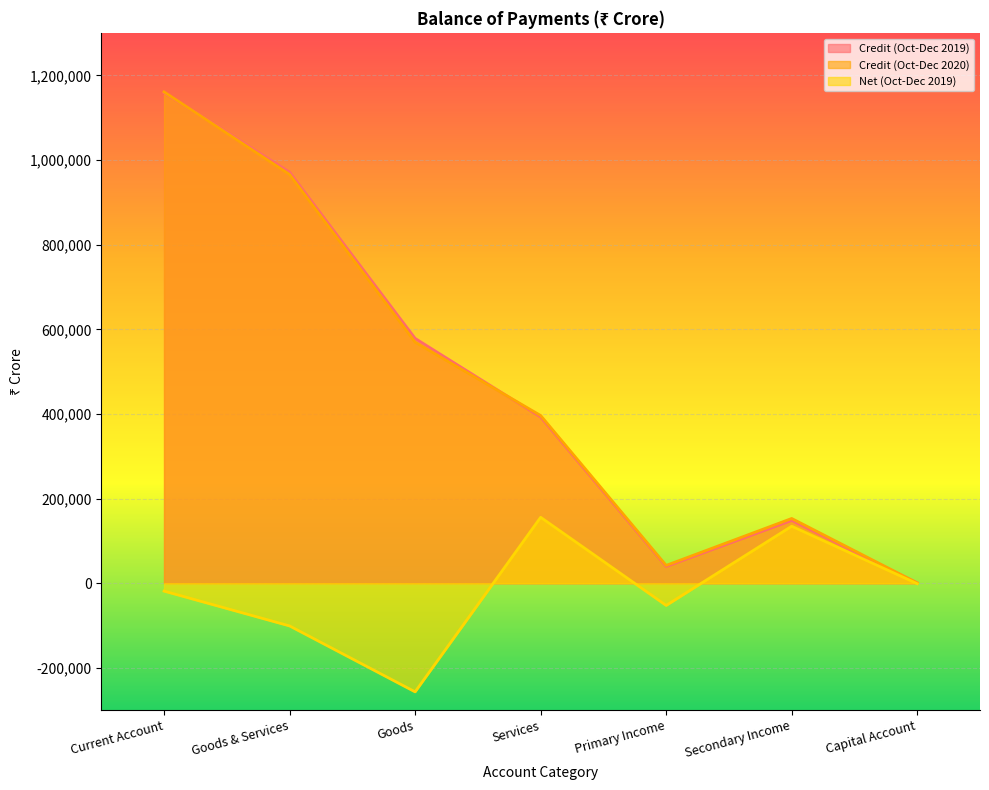

Is the value of Credit (Oct-Dec 2019) at Primary Income greater than the value of Net (Oct-Dec 2019) at Primary Income?

Yes